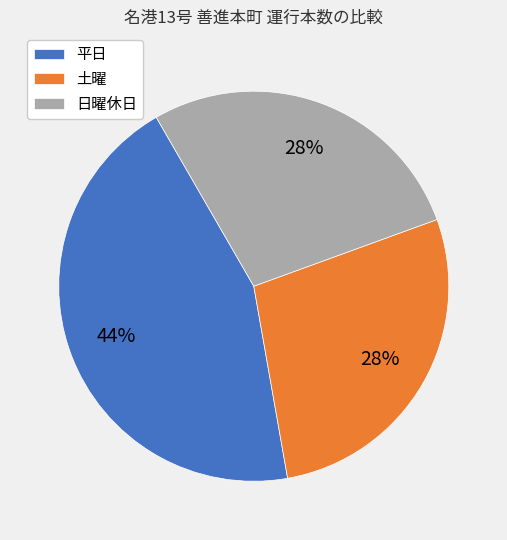

Is it true that 日曜休日 is 28% of the pie?

True